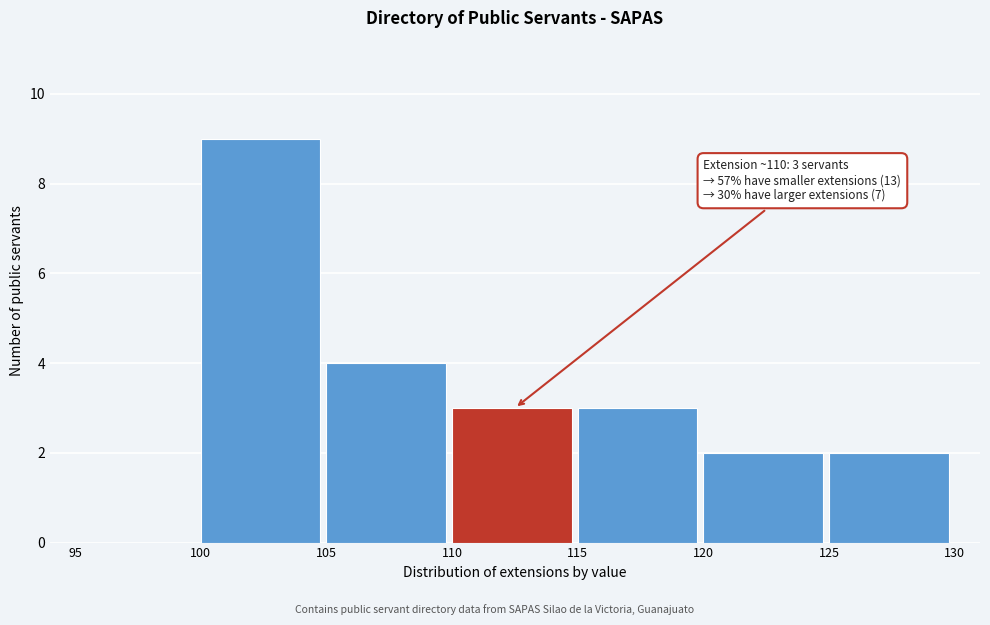

Which range on the x-axis has the tallest bar?

100 to 105